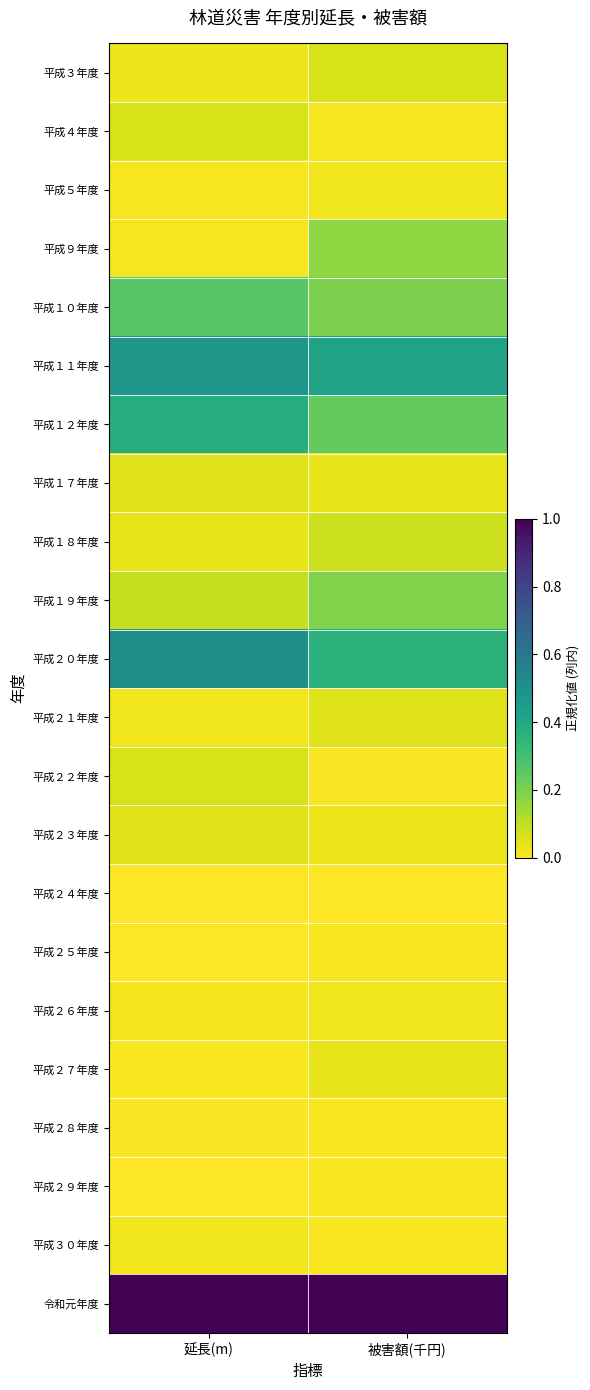

What is the spread (max minus min) of values at 被害額(千円)?

1.0